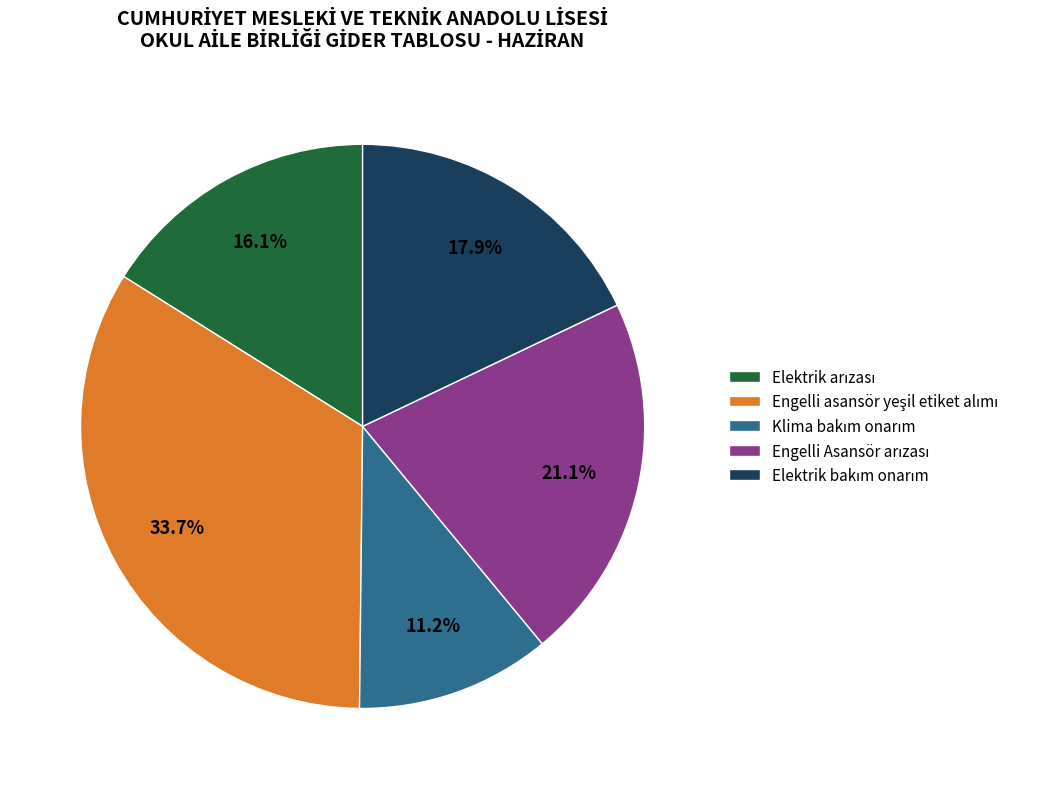

Is there a majority slice in this chart?

No